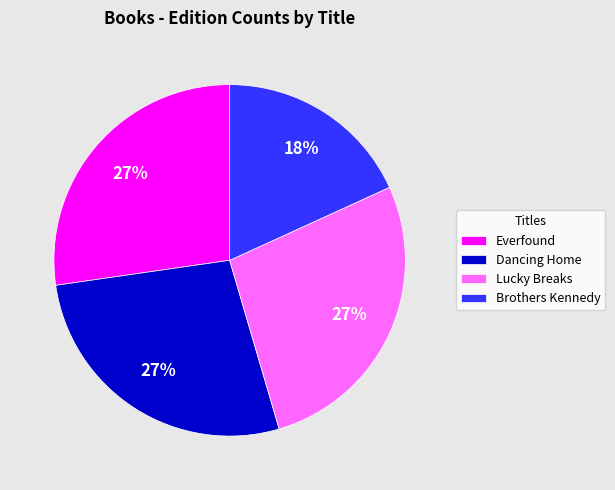

The Lucky Breaks slice represents 21% of the pie. True or false?

False